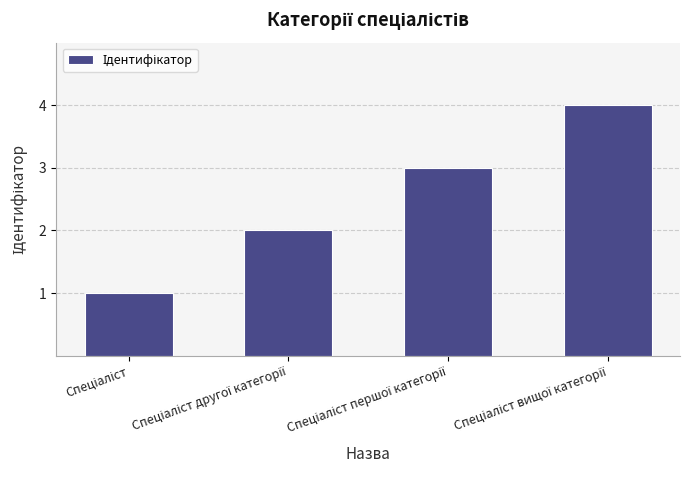

What is the difference between the maximum and minimum values?

3